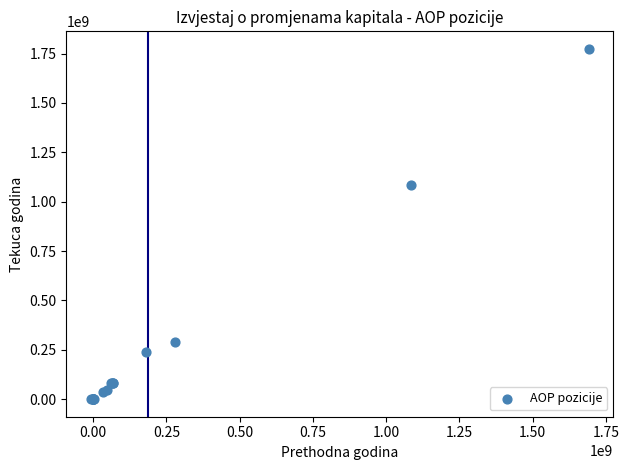

What Y value in the scatter plot is closest to 886776734?

1084000600